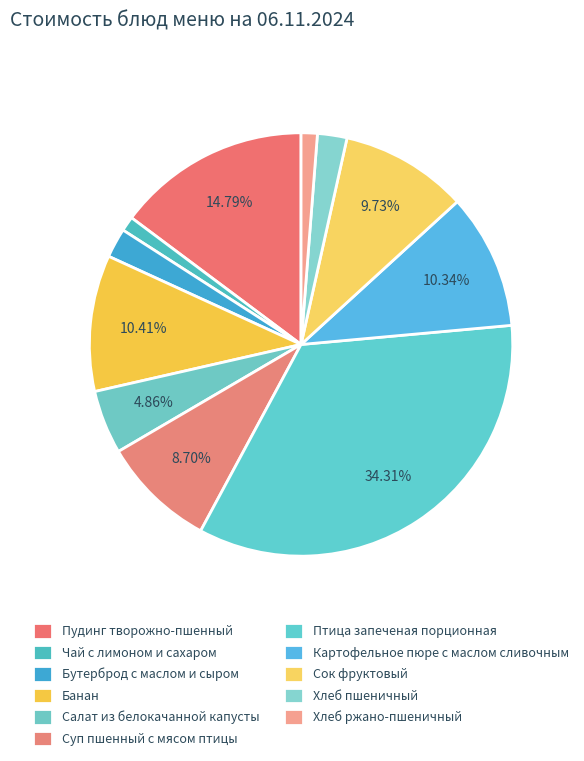

To the nearest percent, what portion does Пудинг творожно-пшенный represent?

15%